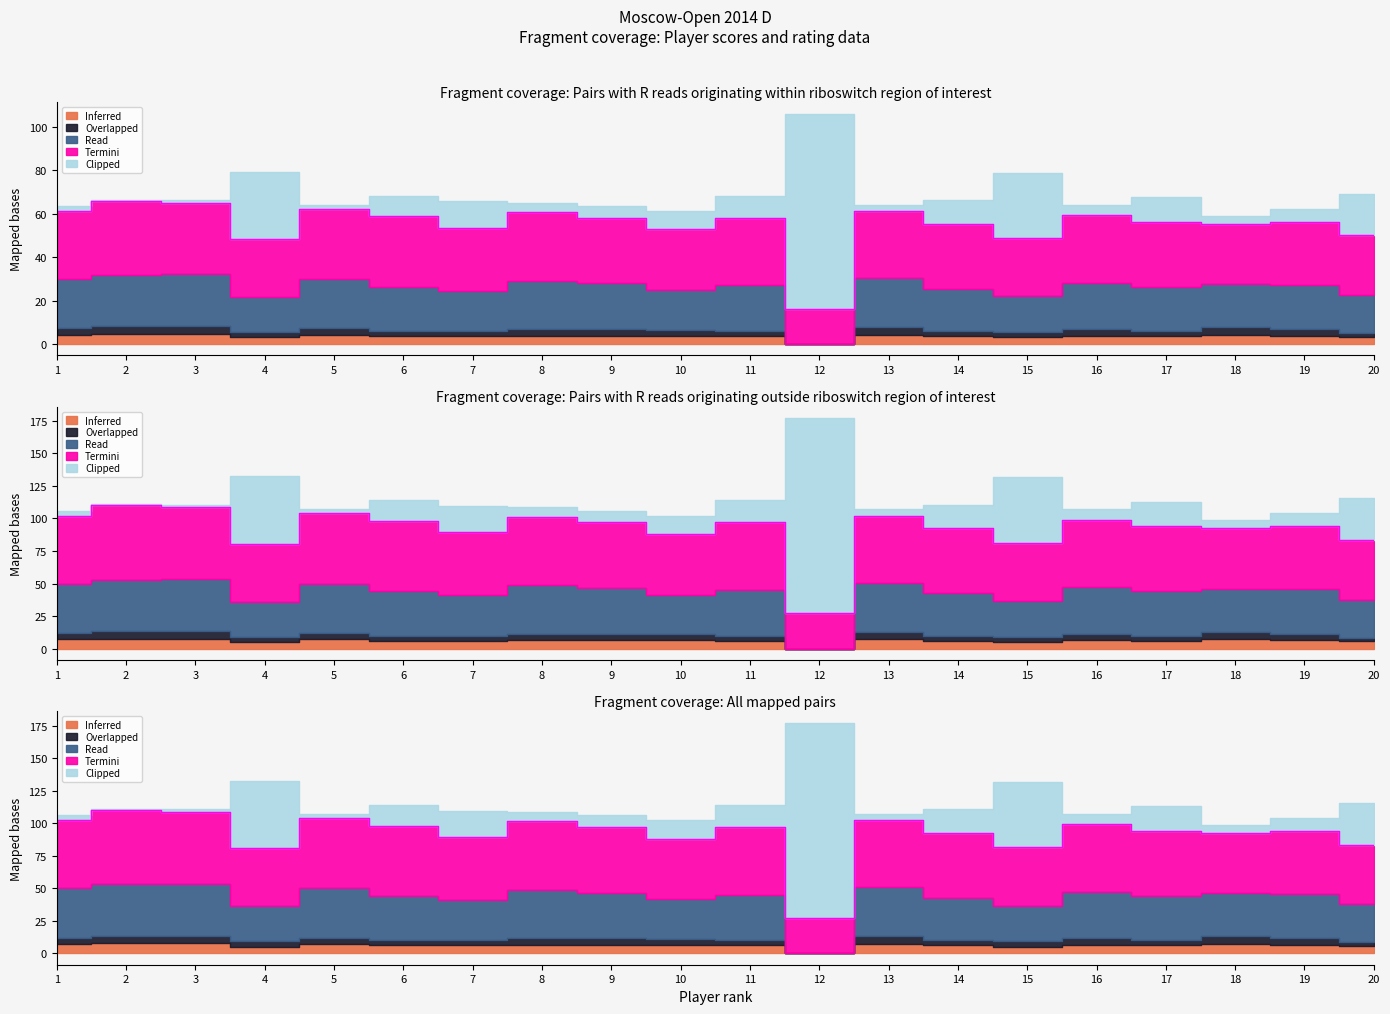

Which series has the largest total across all categories?

Termini